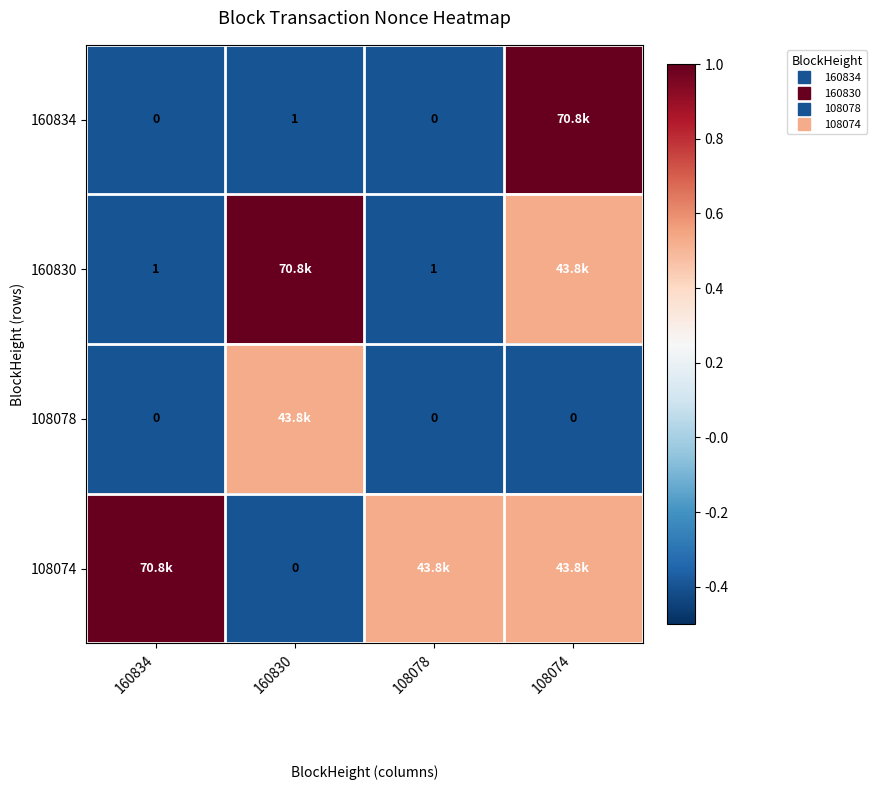

Which category has the highest value in the 108074 series?

160834